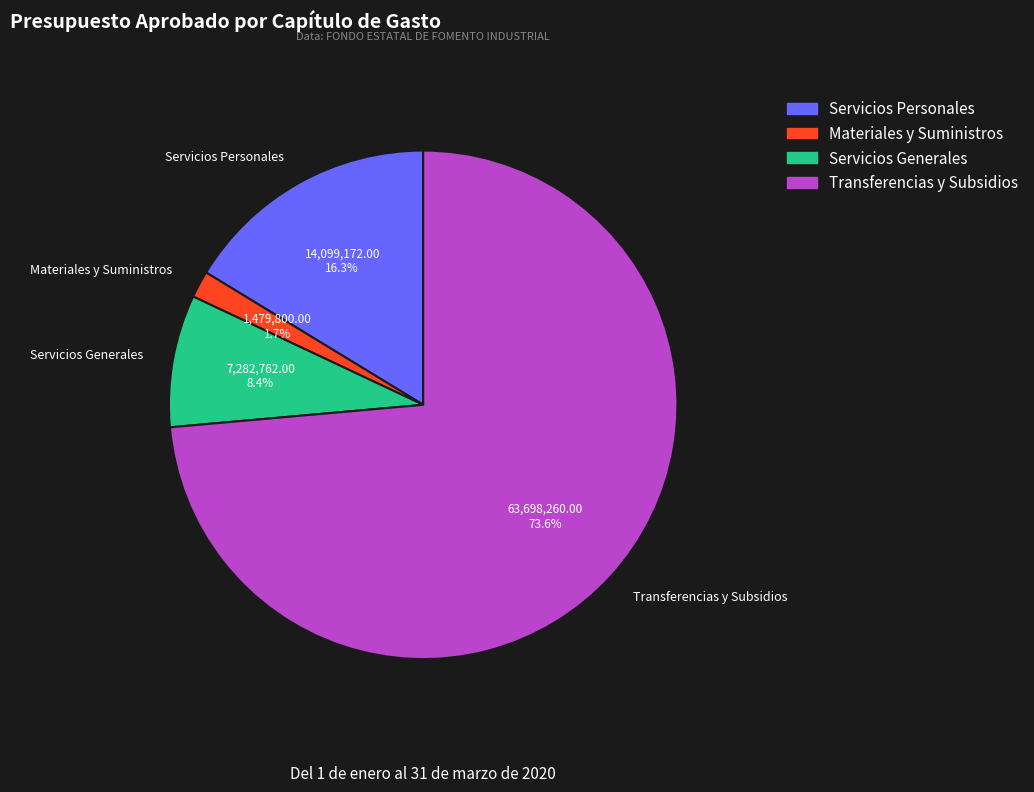

How much of the chart is everything except Servicios Generales?

91.6%